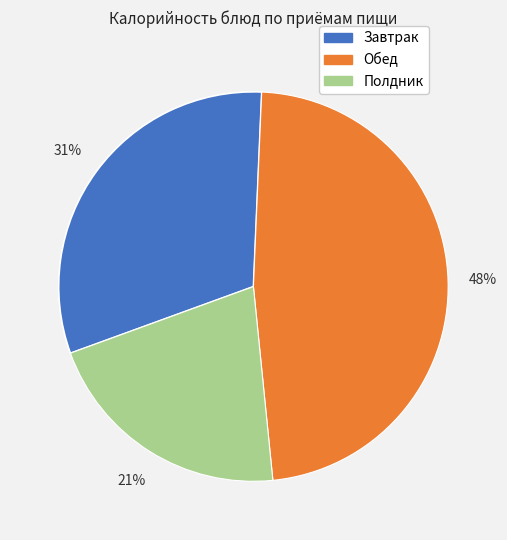

To the nearest percent, what is the average slice percentage?

33%